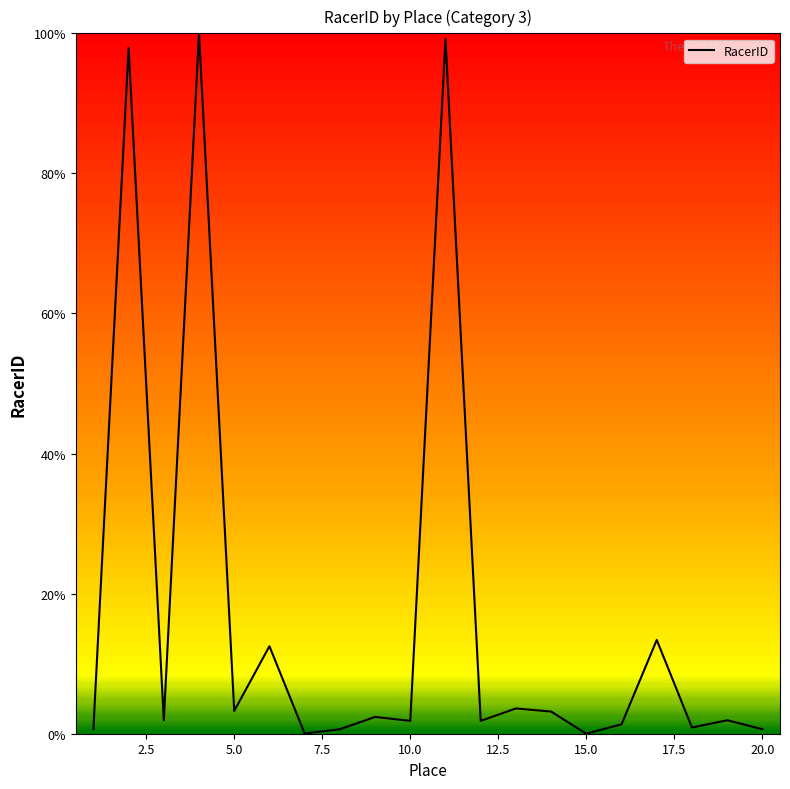

What is the greatest value displayed?

100.0